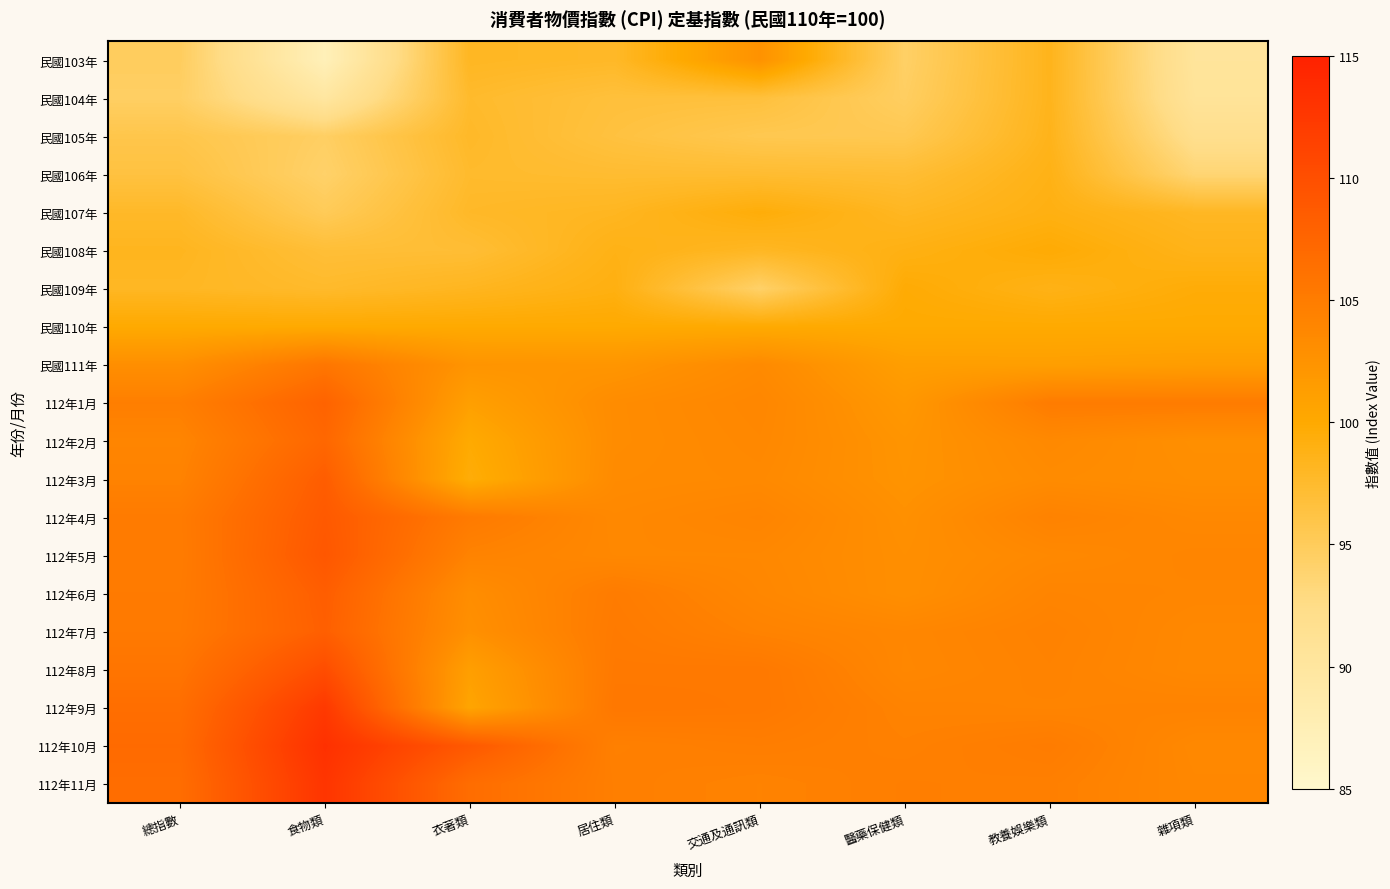

At how many categories does at least one series exceed 96?

8